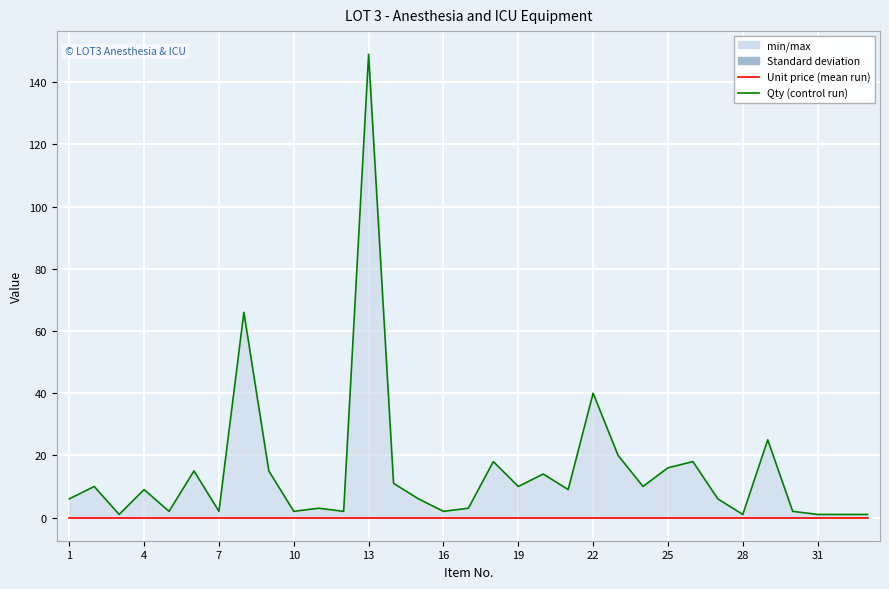

Count the number of categories in the chart.

33